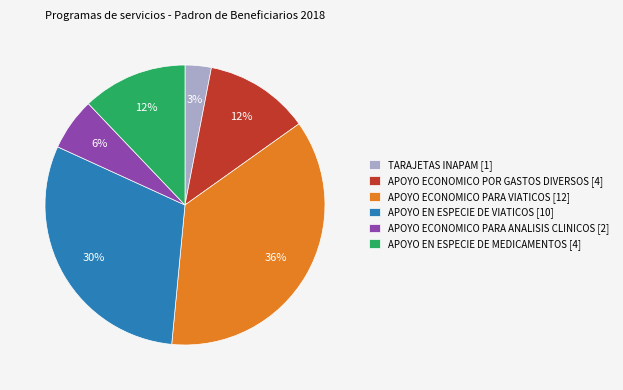

Is the sum of APOYO ECONOMICO POR GASTOS DIVERSOS [4] and APOYO ECONOMICO PARA VIATICOS [12] greater than half?

No